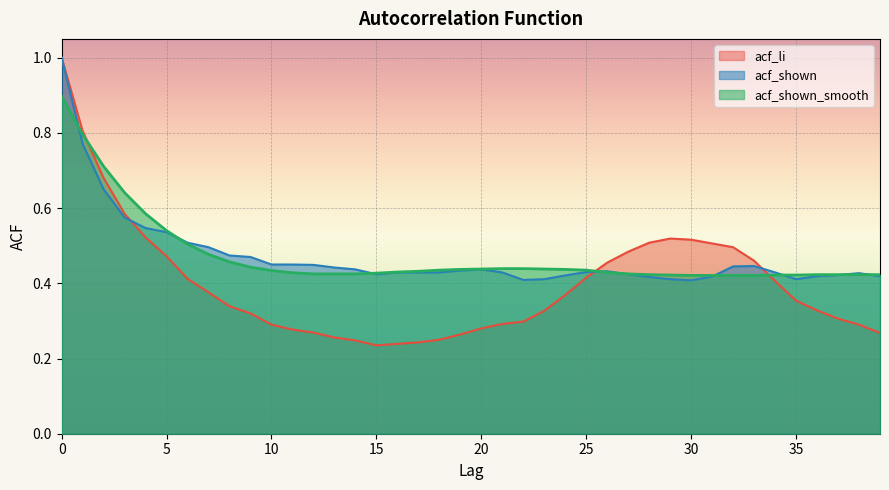

Between which two adjacent categories do acf_shown_smooth and acf_li first intersect?

1 and 2